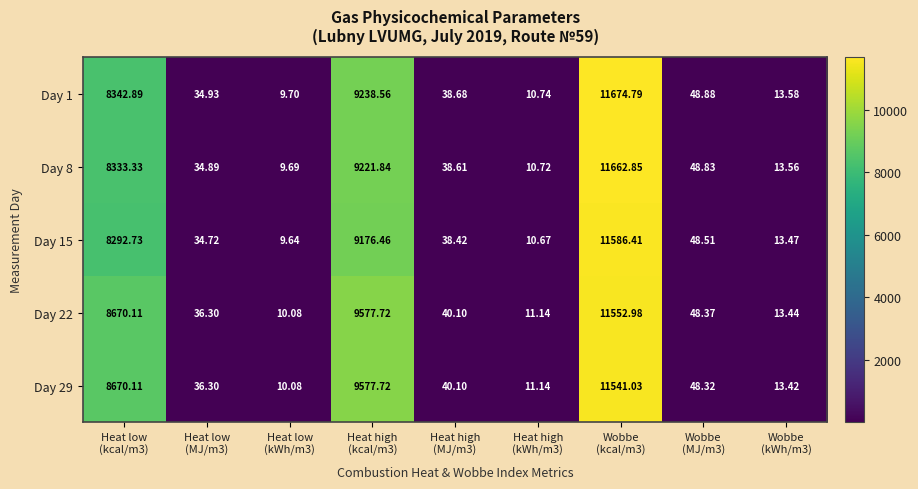

Count the number of categories in the chart.

9